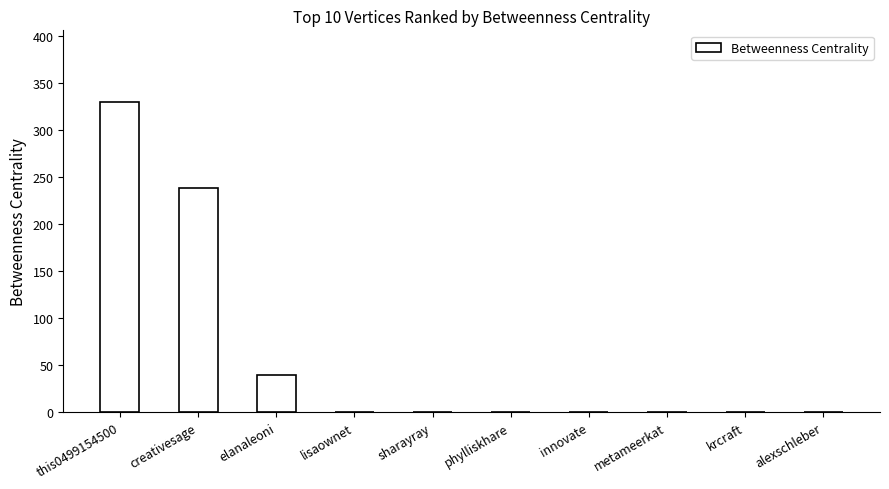

The value at creativesage is 238. True or false?

True